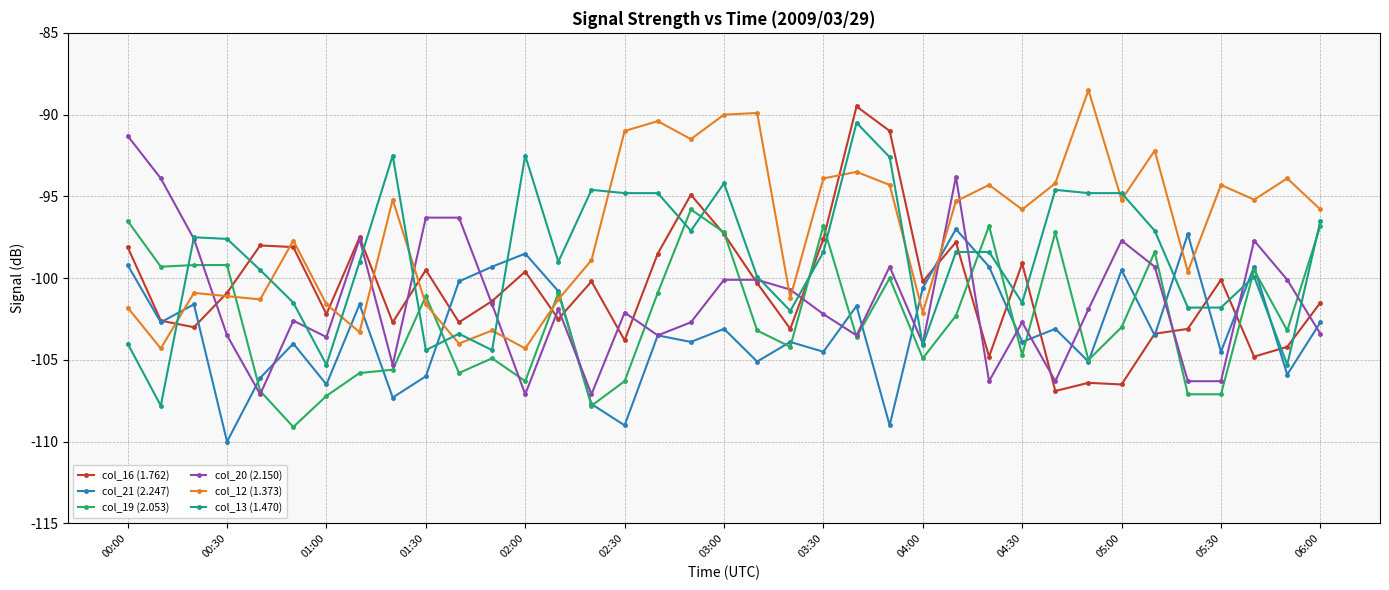

What is the value of the col_21 (2.247) point at the 5th from the left?

-106.1